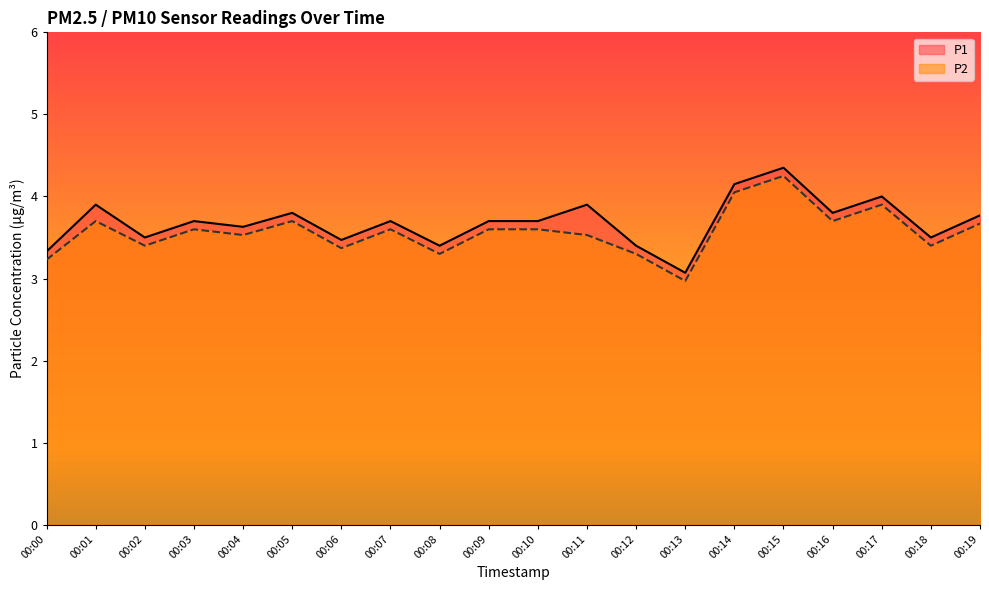

How many series are shown in this chart?

2